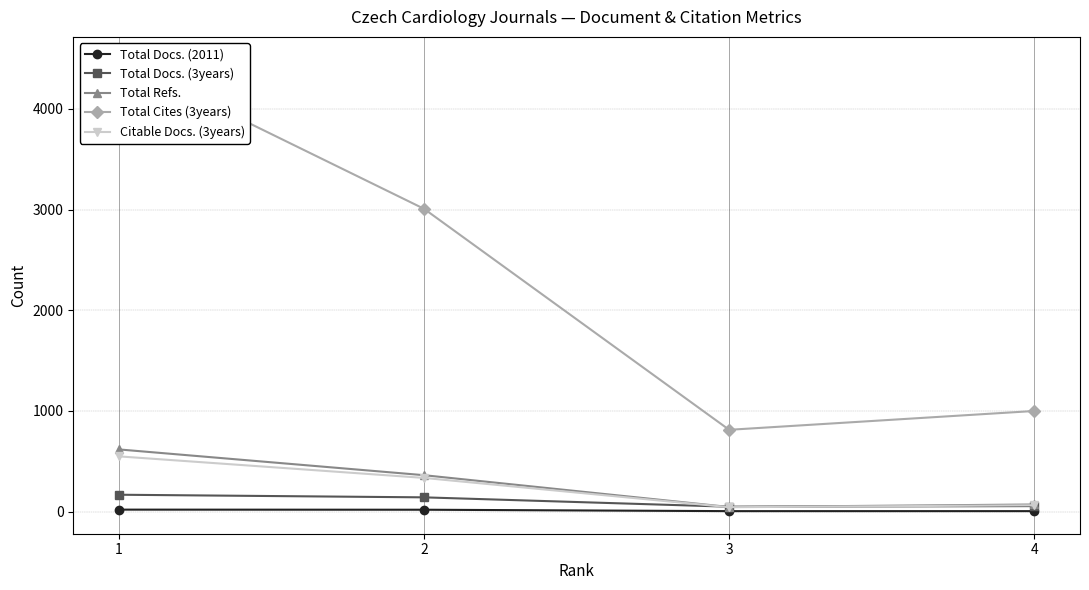

True or false: Total Refs. and Total Cites (3years) cross at least once.

False